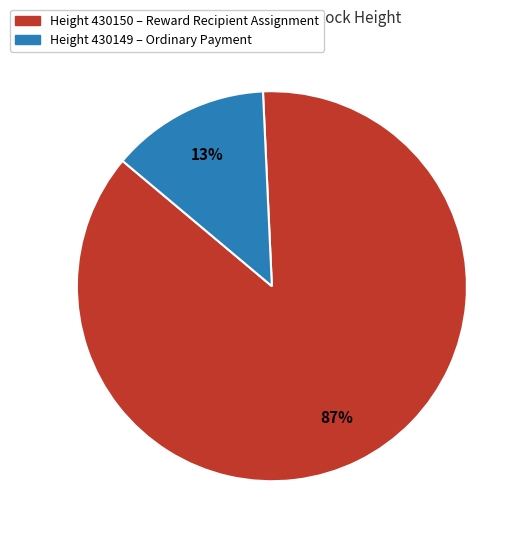

Does any single category account for the majority?

Yes